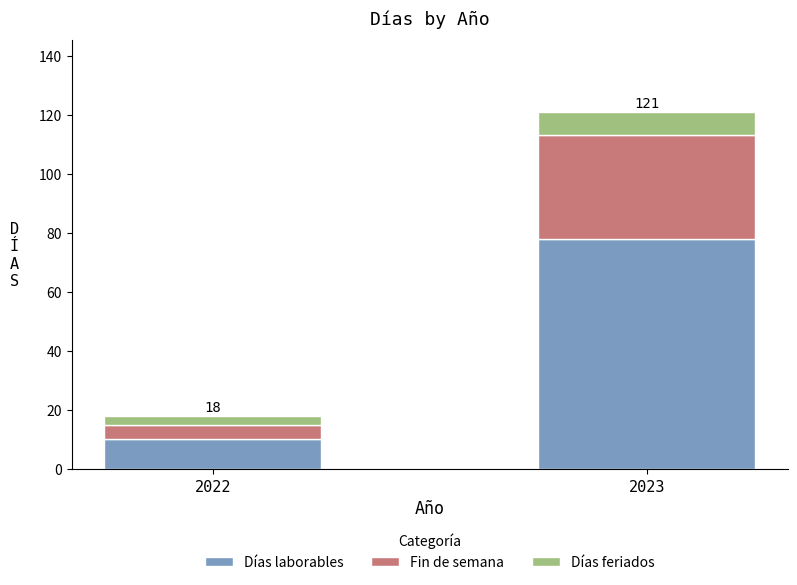

Reading left to right, what are the values for Días laborables?

2022=10	2023=78